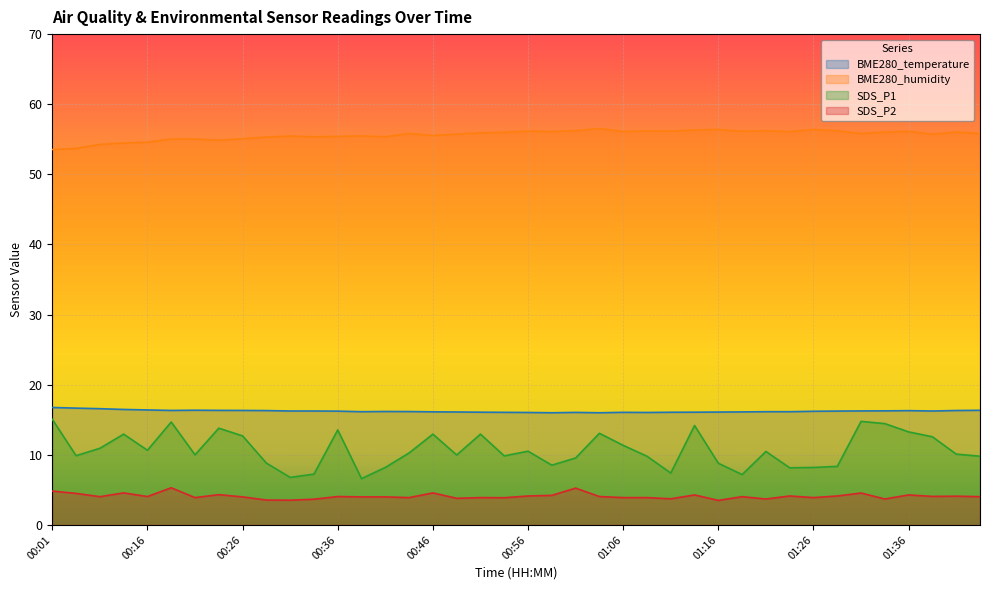

Which series changed the most between 00:39 and 01:26?

SDS_P1